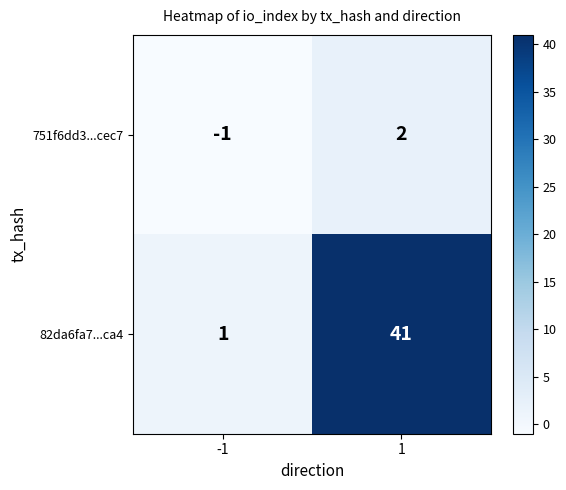

Reading left to right, what are all the values shown in this chart?

751f6dd3...cec7: -1=-1	1=2
82da6fa7...ca4: -1=1	1=41